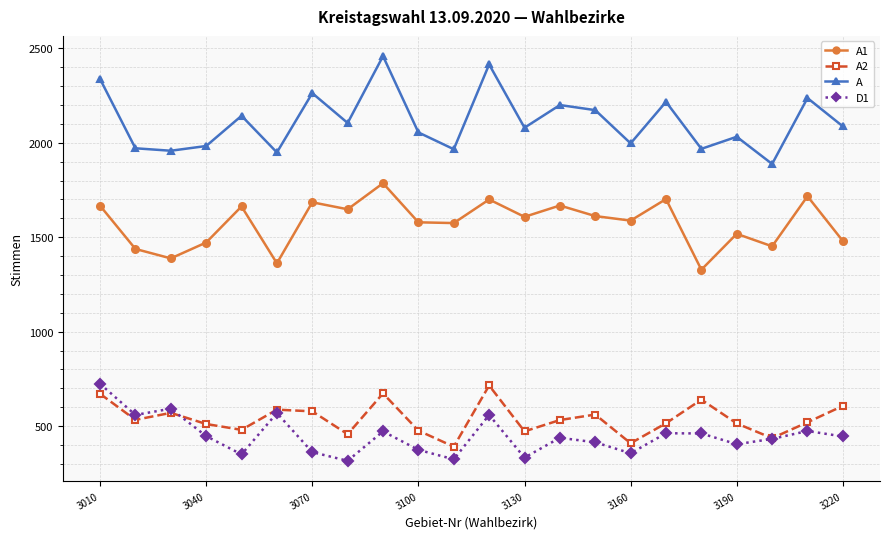

Does the chart display data point markers on the line(s)?

Yes